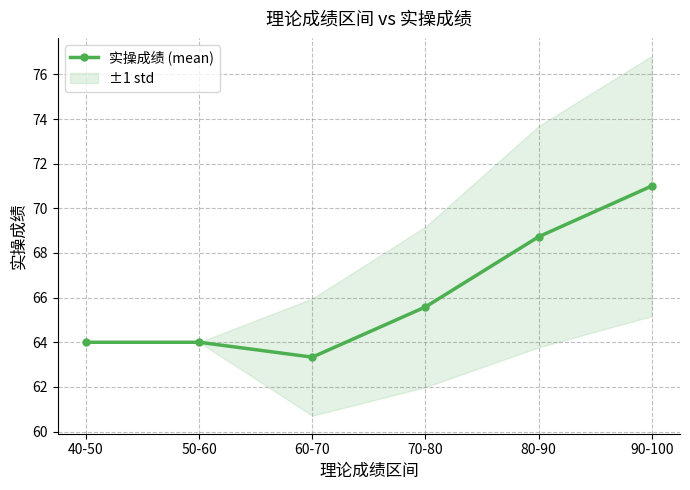

At which label is the value closest to 67?

70-80